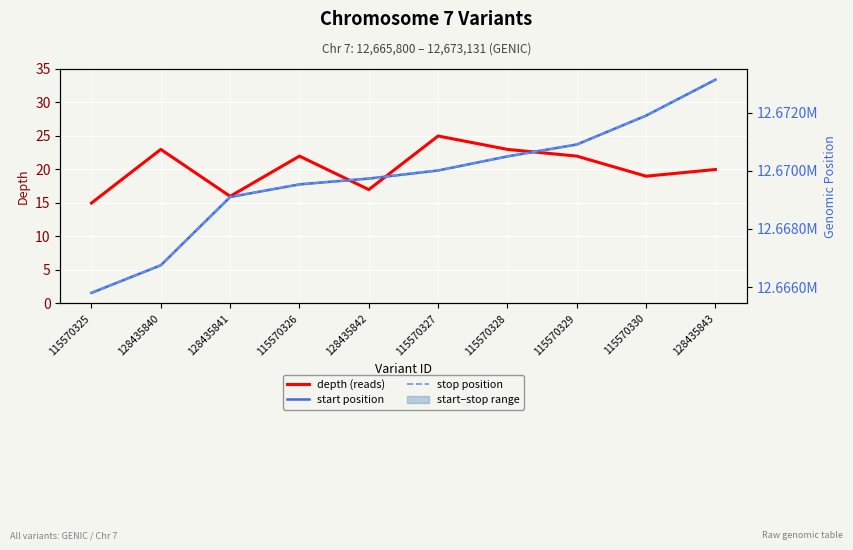

At which category is the sum across all series the highest?

128435843